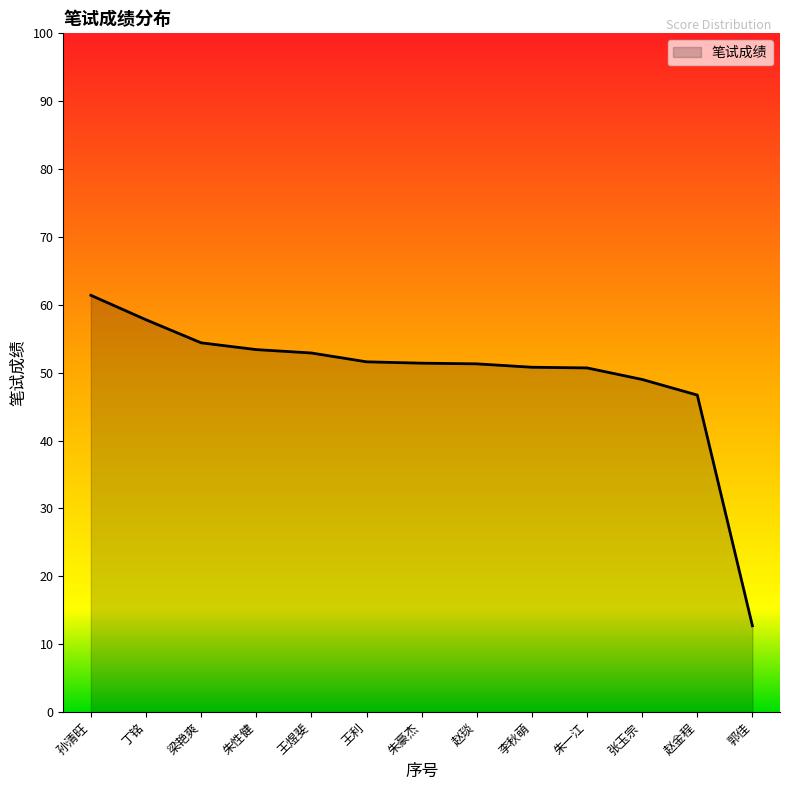

Which category has the lowest value across all series?

郭佳